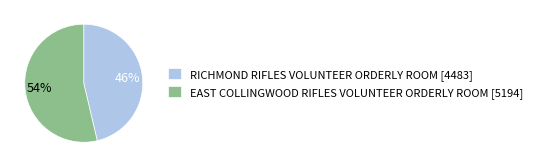

Do EAST COLLINGWOOD RIFLES VOLUNTEER ORDERLY ROOM and RICHMOND RIFLES VOLUNTEER ORDERLY ROOM together represent more than half of the pie?

Yes